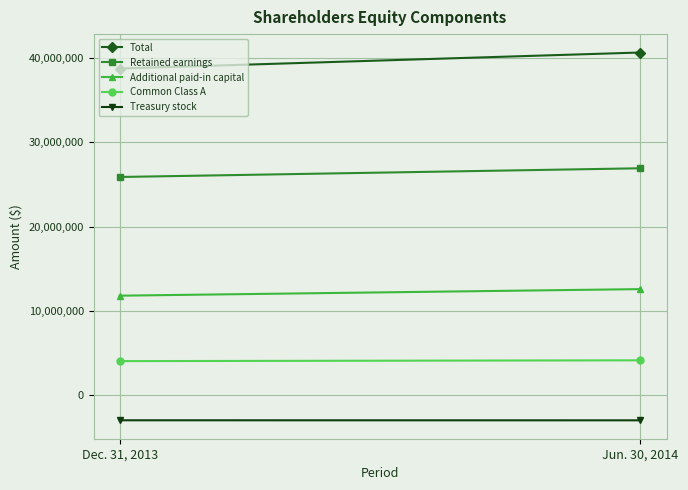

How many values in the Additional paid-in capital series are below 12576000?

1